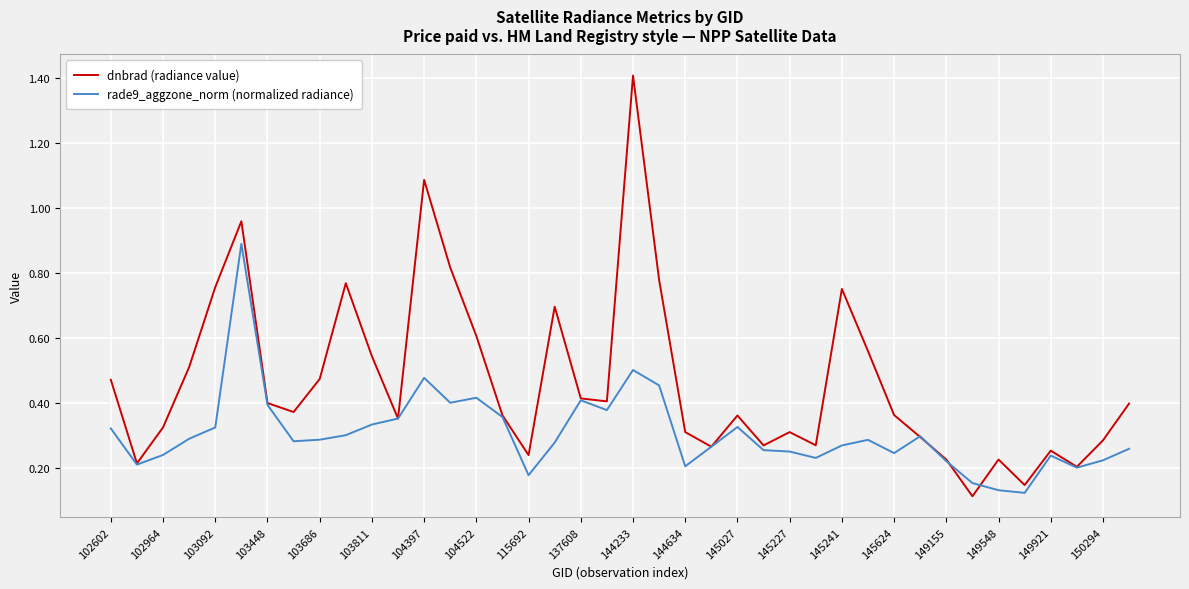

Which series has the largest total across all categories?

dnbrad (radiance value)